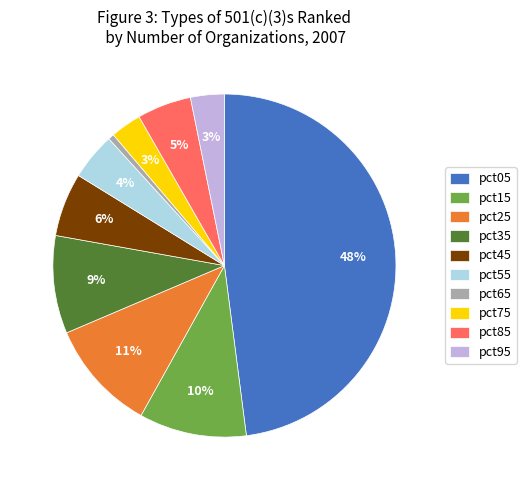

True or false: pct75 accounts for 17% of the total.

False